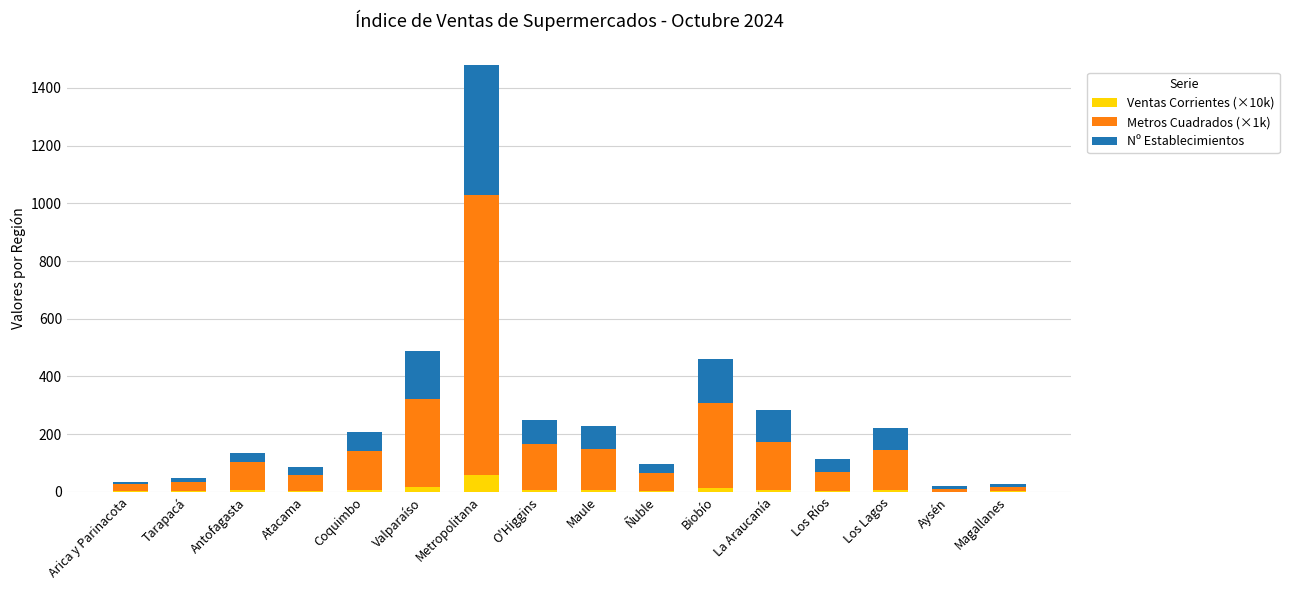

Which category has the highest value in the Ventas Corrientes (×10k) series?

Metropolitana